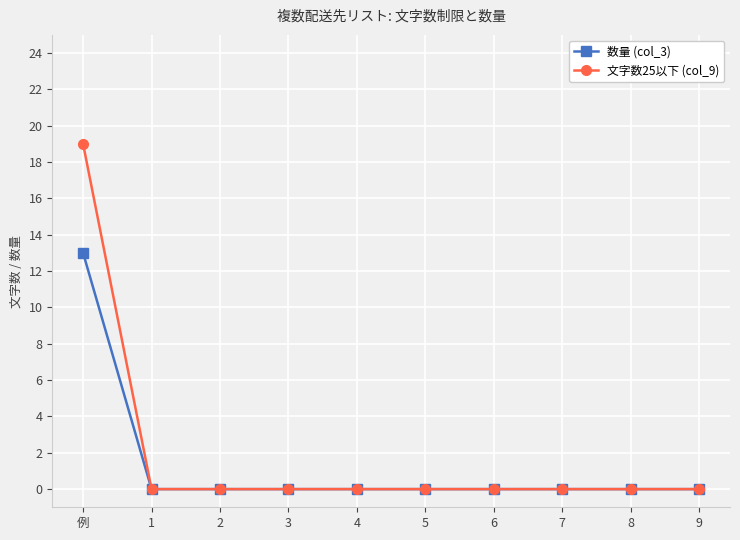

What is the label of the 9th point from the right?

1